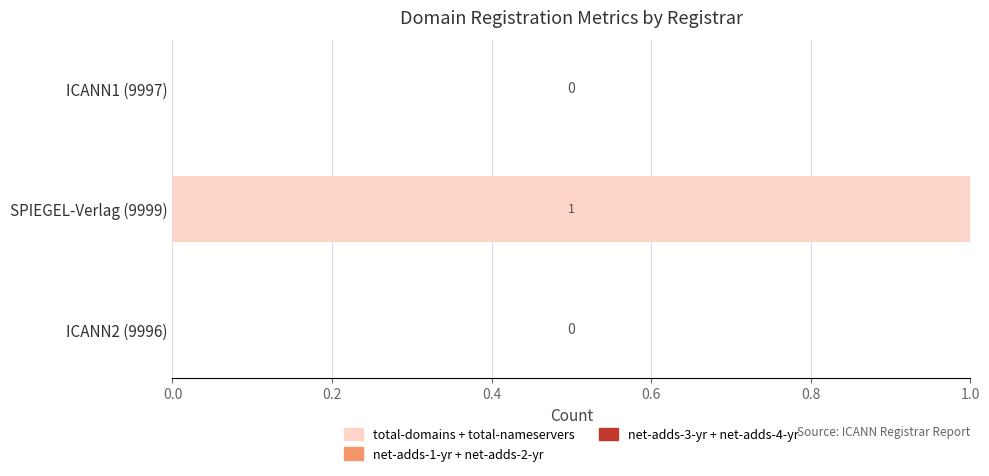

Between ICANN1 (9997) and SPIEGEL-Verlag (9999), which is larger?

SPIEGEL-Verlag (9999)